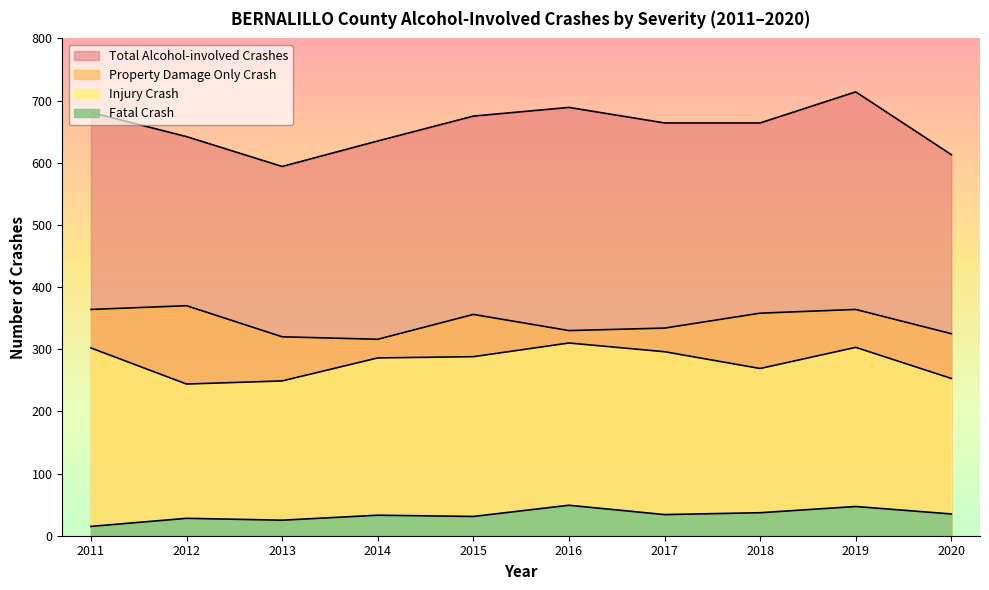

What is the greatest value displayed?

714